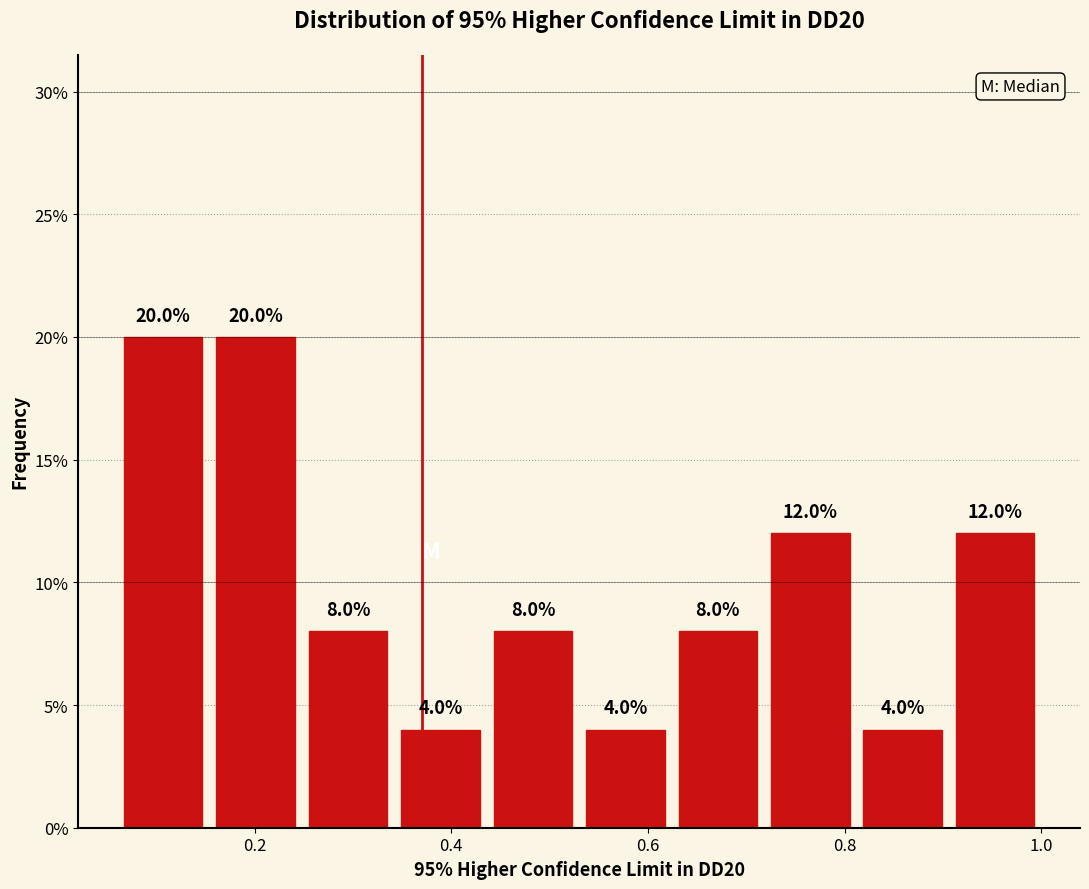

Reading left to right, list every bar in this chart as the range it spans on the x-axis followed by its height. The bar edges are not printed on the chart, so give them approximately, as read against the axis.

0.060 to 0.154: 20.0
0.154 to 0.248: 20.0
0.248 to 0.342: 8.0
0.342 to 0.436: 4.0
0.436 to 0.530: 8.0
0.530 to 0.624: 4.0
0.624 to 0.718: 8.0
0.718 to 0.812: 12.0
0.812 to 0.906: 4.0
0.906 to 1.000: 12.0